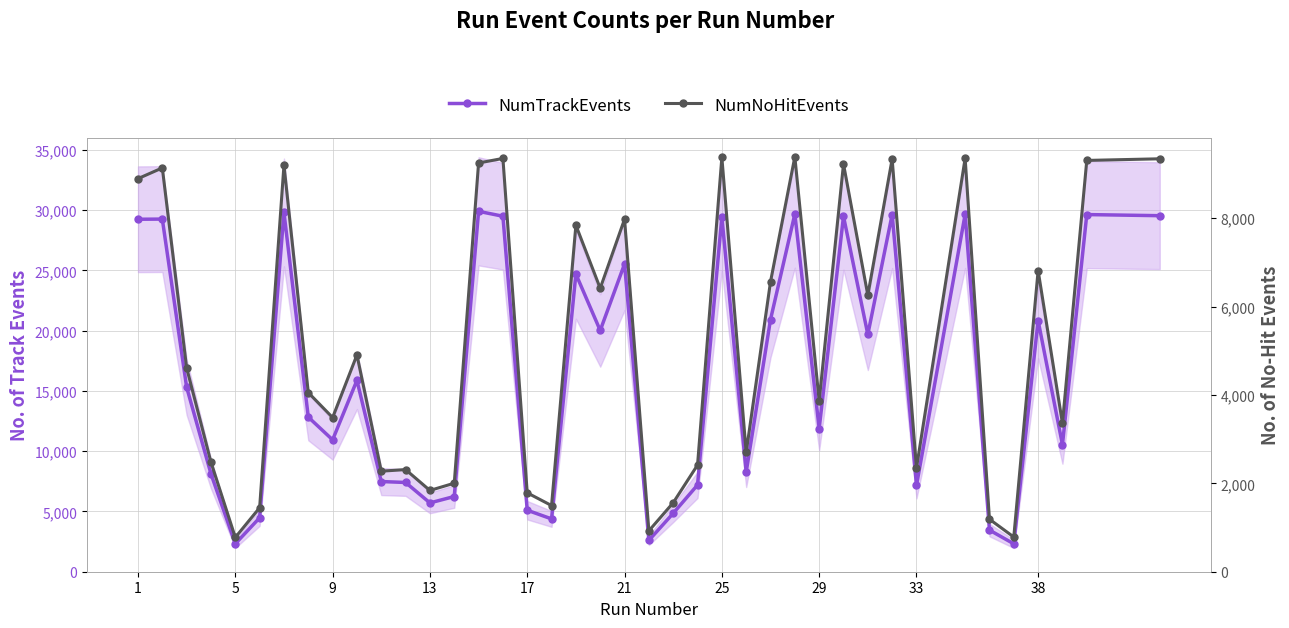

True or false: NumTrackEvents and NumNoHitEvents intersect in this chart.

False